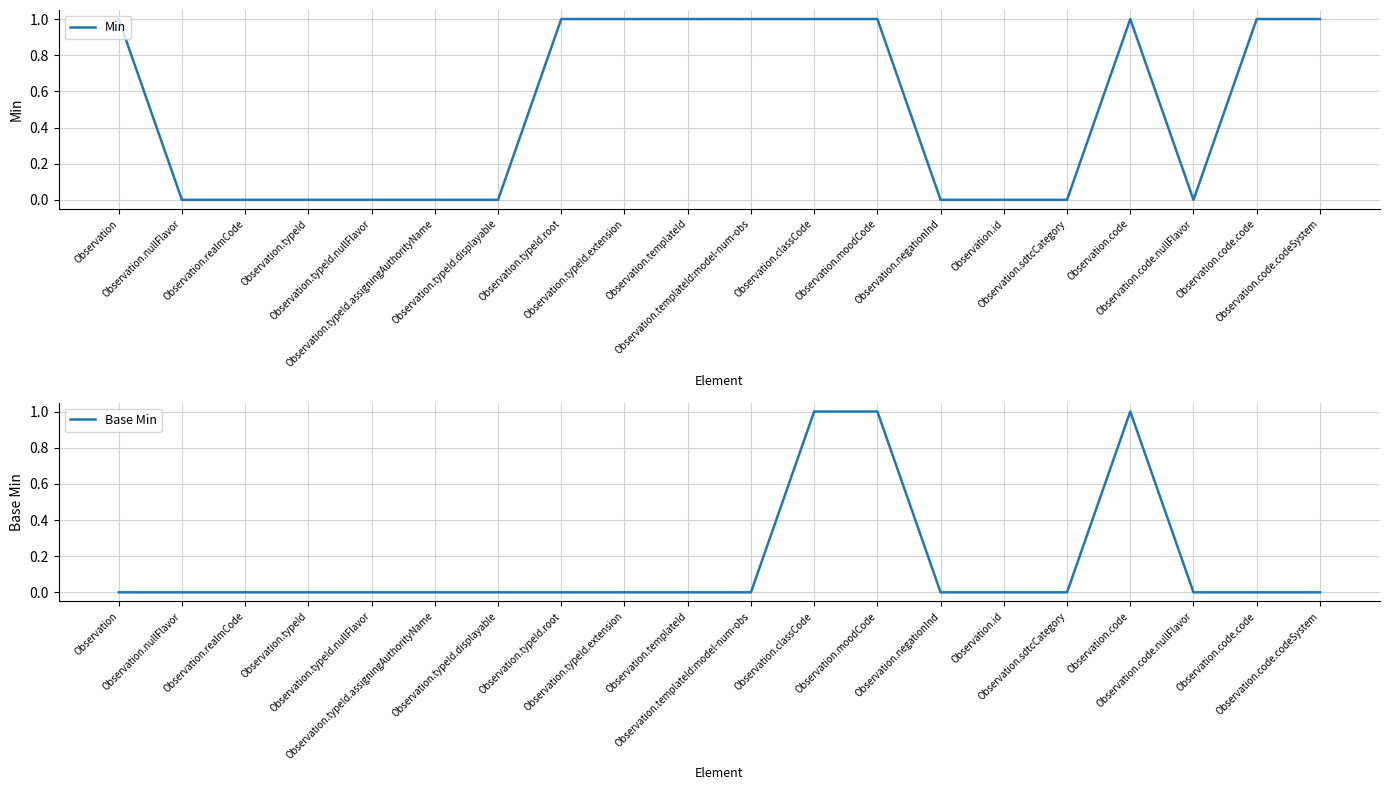

Read the Base Min value at Observation.moodCode.

1